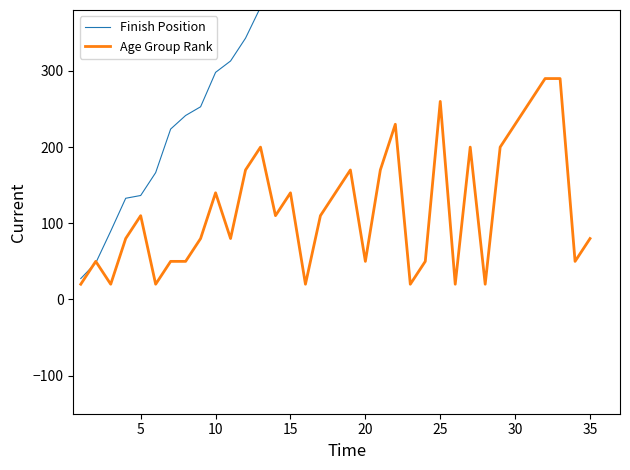

Rank the series by their maximum value, from lowest to highest.

Age Group Rank, Finish Position